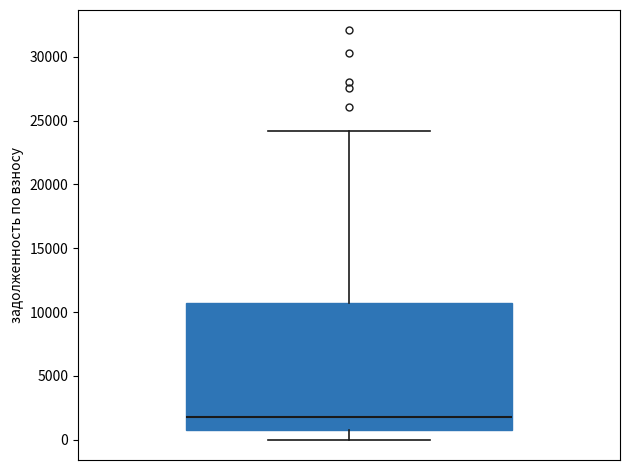

Where does the upper whisker of the box end on the y-axis? The values are not printed on the chart, so give them approximately, as read against the axis.

24000